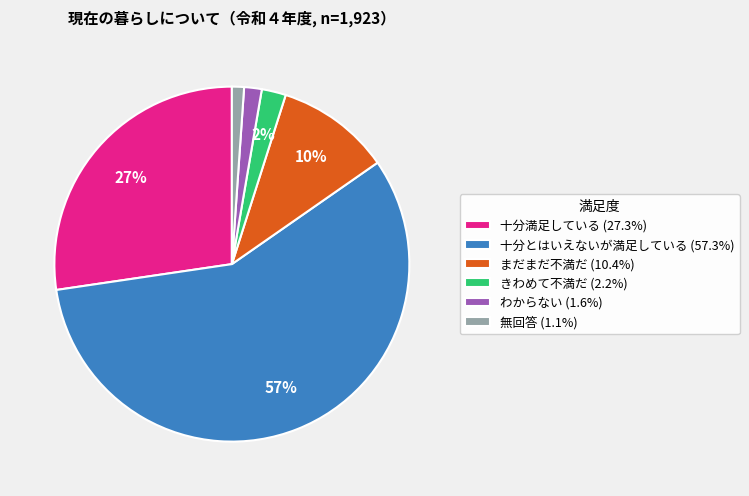

Is there any slice that represents more than half of the pie?

Yes